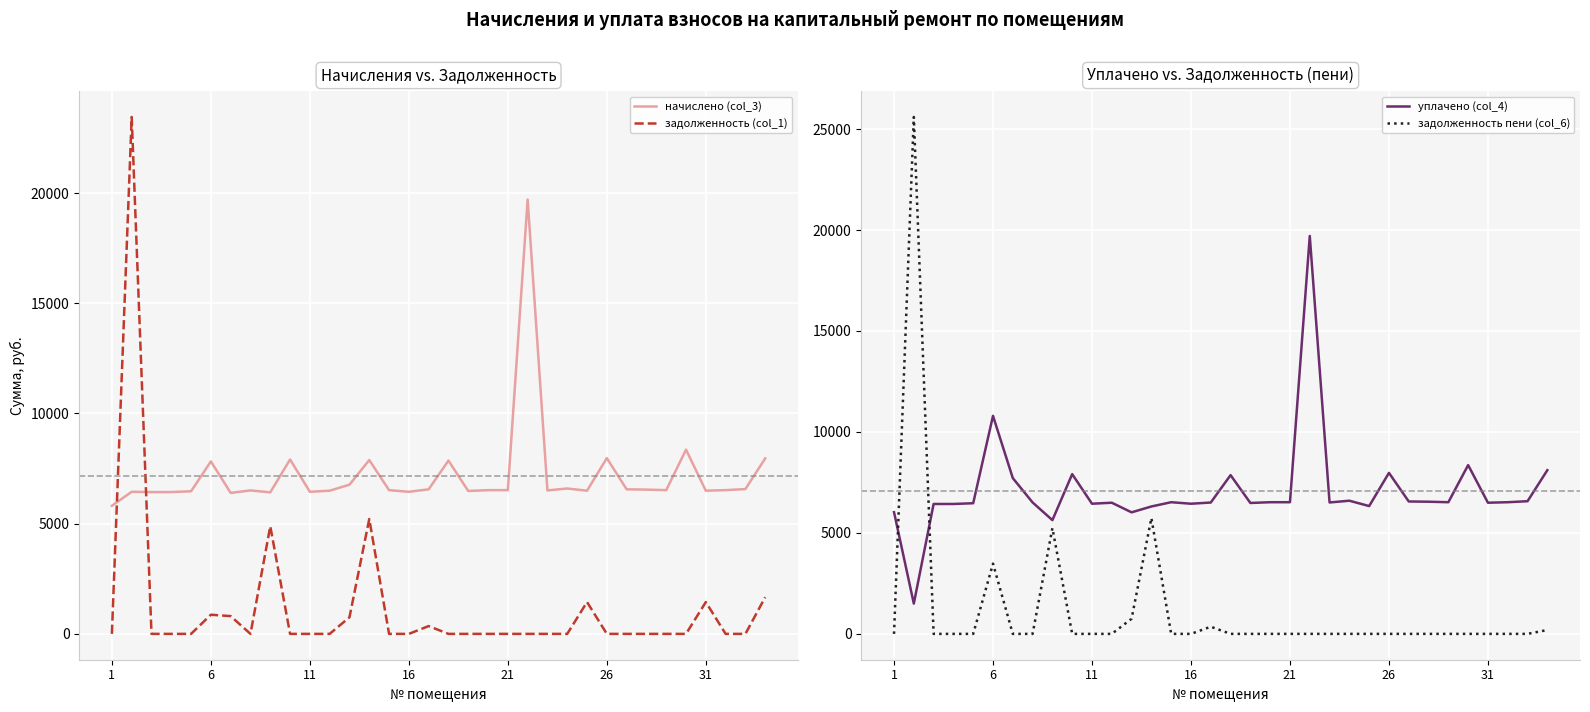

True or false: задолженность (col_1) has more than 1 interior local peaks.

True